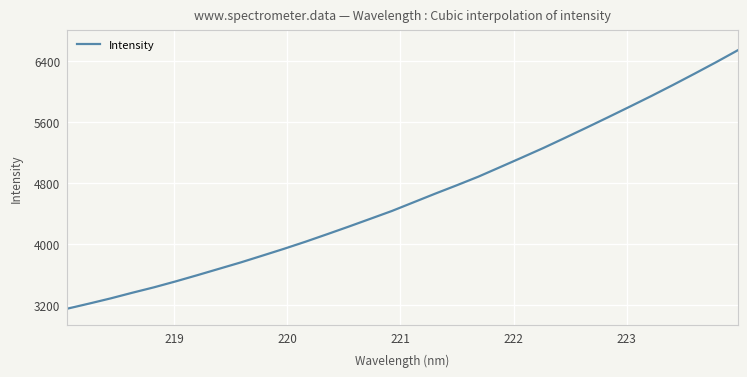

What is the greatest value displayed?

6540.2